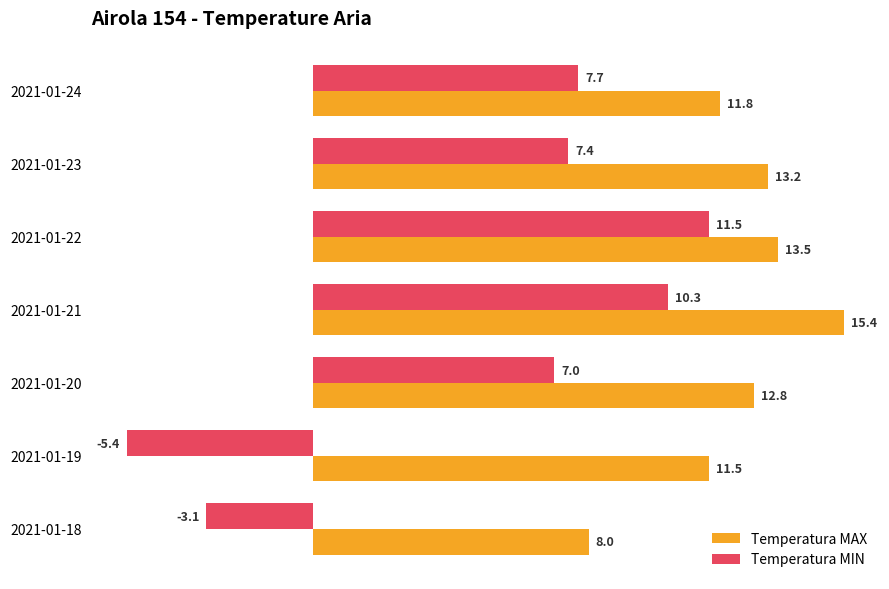

Which category has the lowest value in the Temperatura MAX series?

2021-01-18